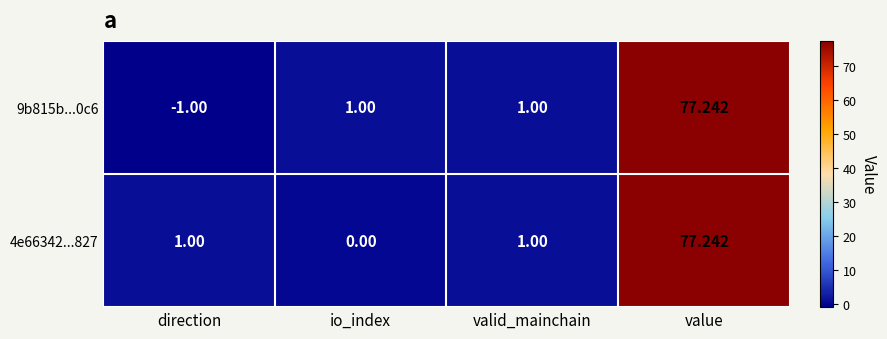

Which category has the highest value in the 9b815b...0c6 series?

value